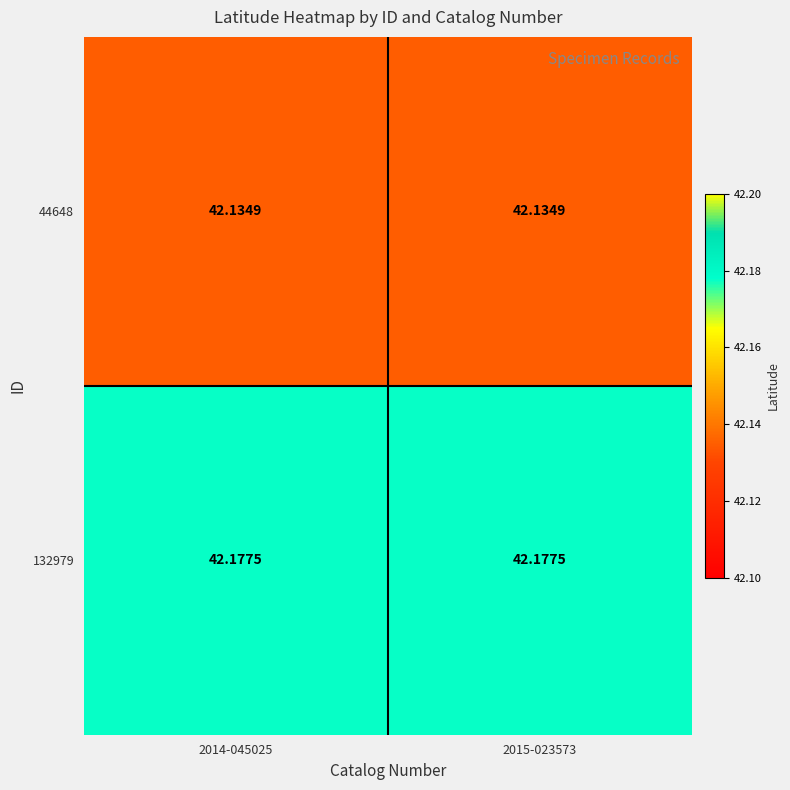

Is the value of 132979 at 2015-023573 greater than the value of 44648 at 2014-045025?

Yes